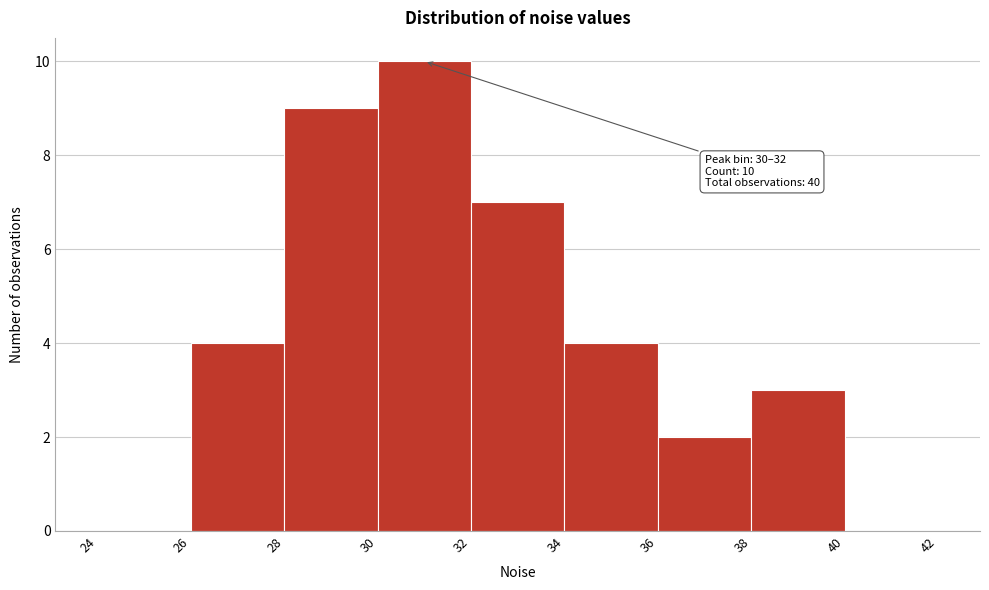

Which range on the x-axis has the tallest bar?

30 to 32